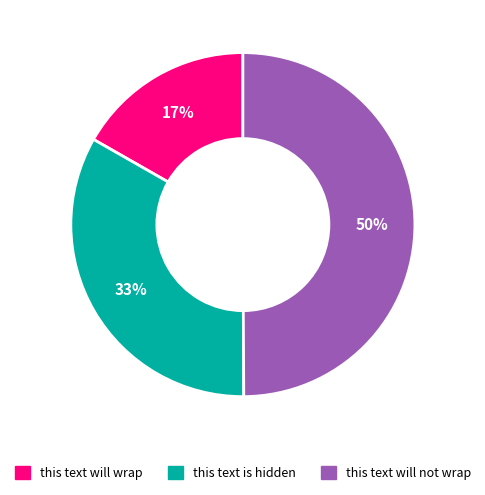

Count the number of slices in the pie.

3